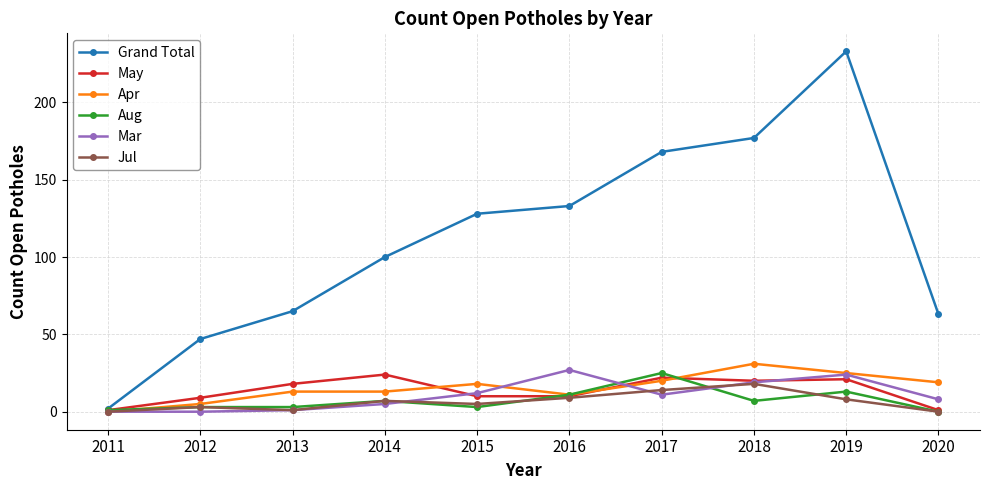

Does the chart have visible grid lines?

Yes